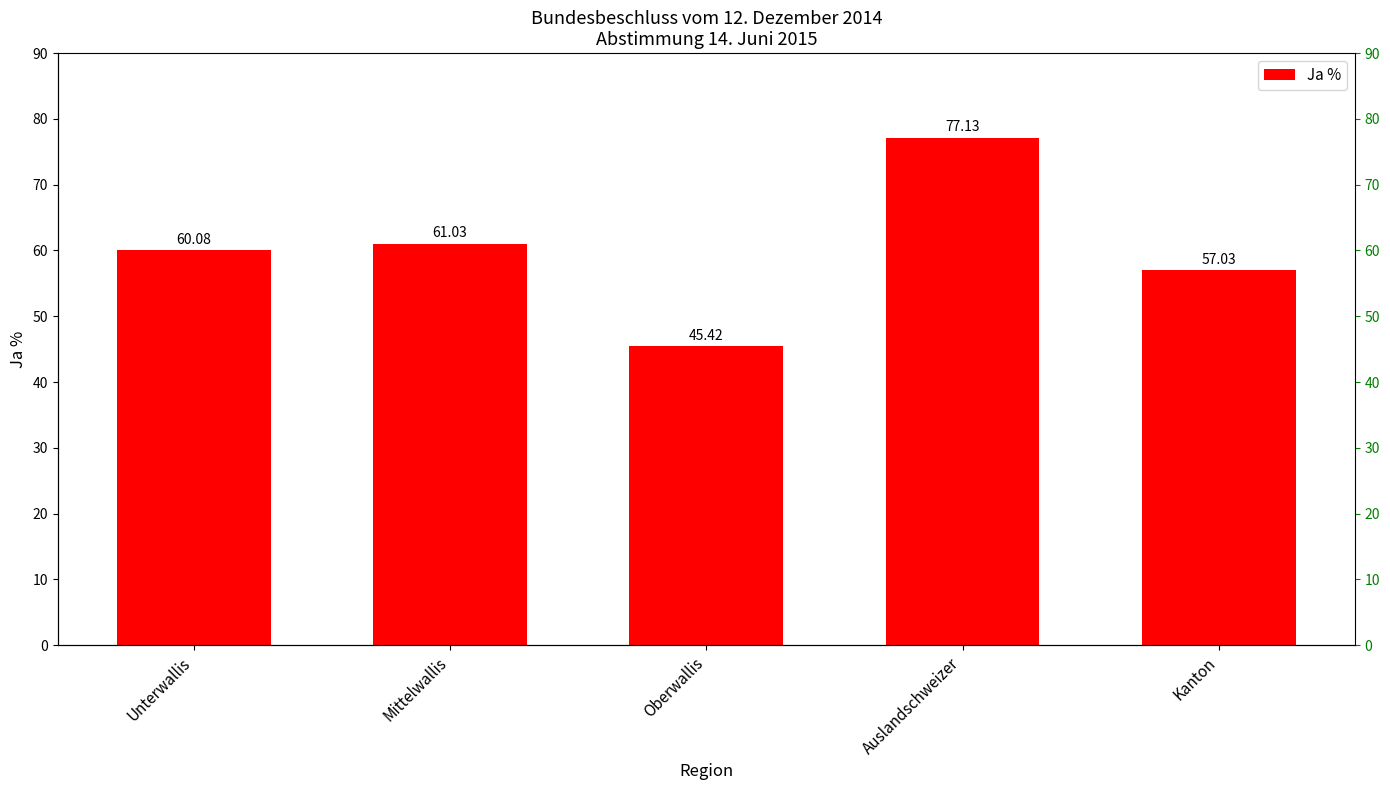

Are the bars horizontal?

No